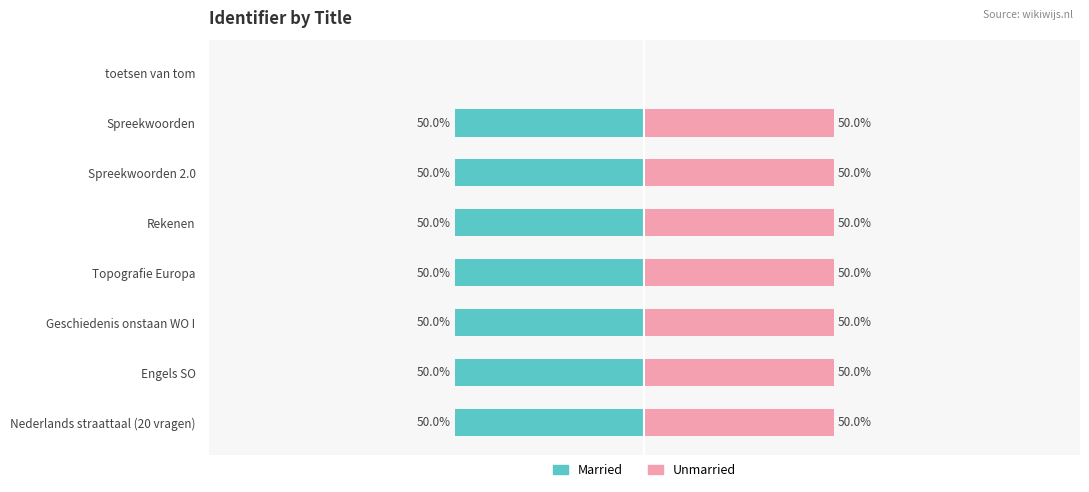

The Married series shows -50 at Rekenen. True or false?

True